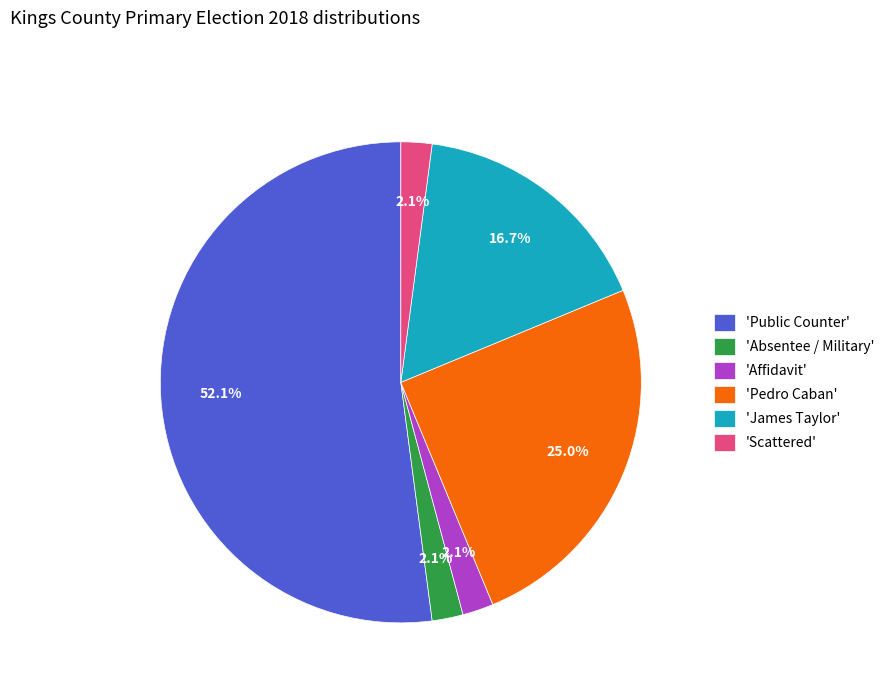

Does any single category account for the majority?

Yes